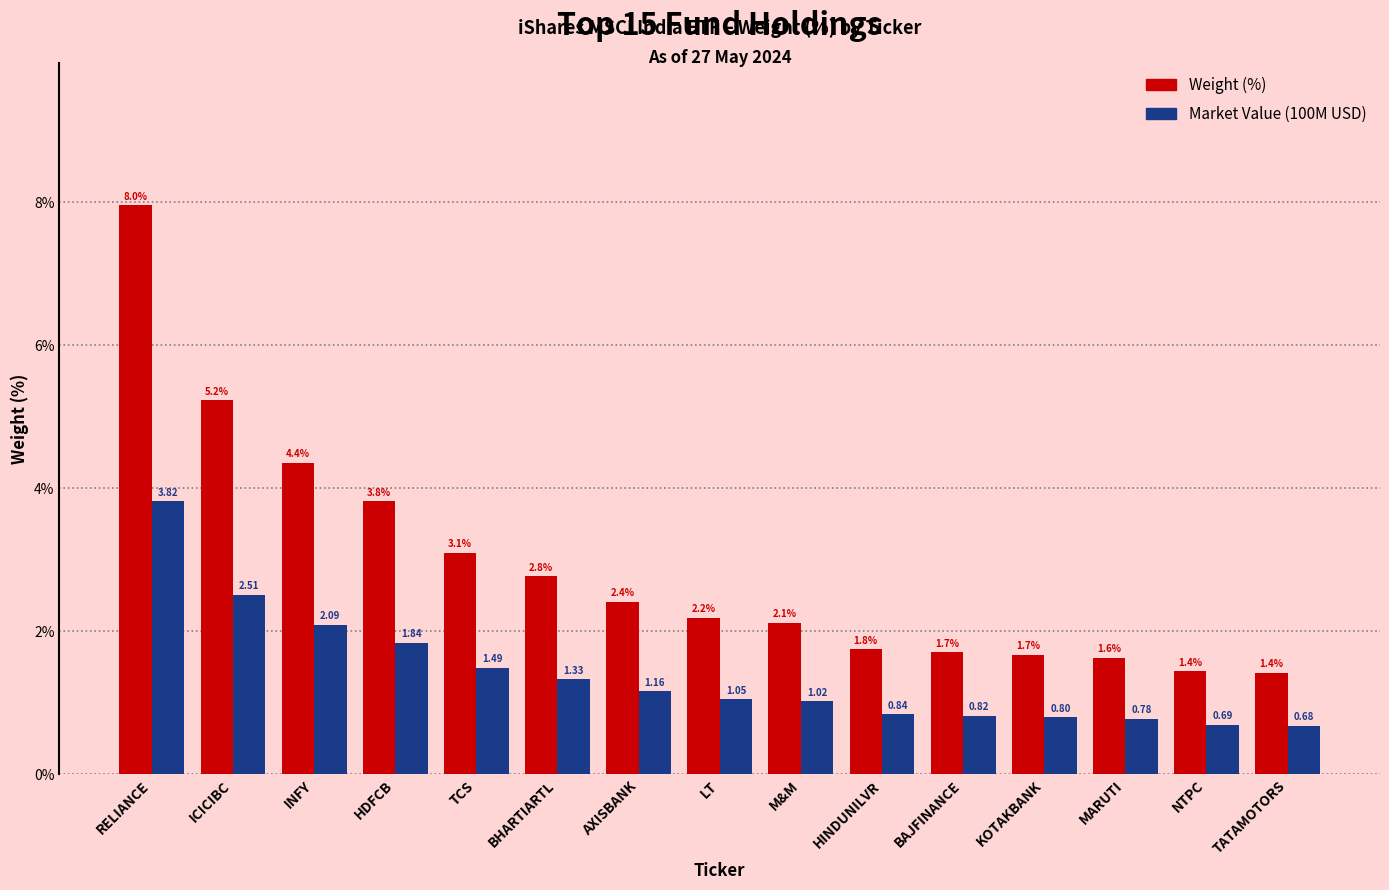

Which series has the largest range (max minus min)?

Weight (%)